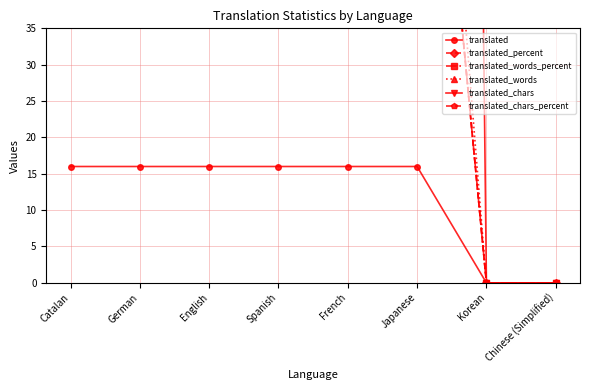

Rank the series by their maximum value, from highest to lowest.

translated_chars, translated_words, translated_percent, translated_words_percent, translated_chars_percent, translated